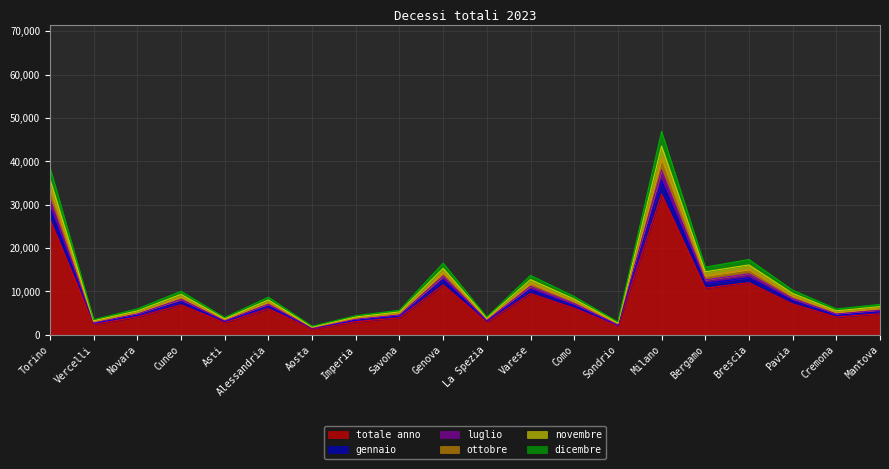

True or false: totale anno has a value of 2804 at Asti.

True